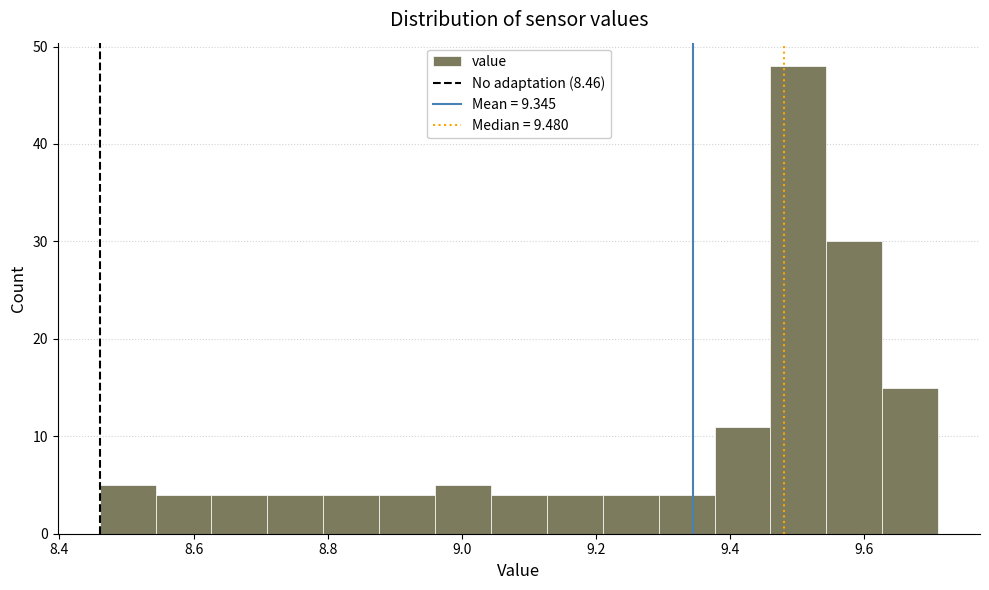

Reading left to right, list every bar in this chart as the range it spans on the x-axis followed by its height. Neither the bar edges nor the heights are printed on the chart, so give them approximately, as read against the axes.

8.46 to 8.54: 5
8.54 to 8.62: 4
8.62 to 8.72: 4
8.72 to 8.80: 4
8.80 to 8.88: 4
8.88 to 8.96: 4
8.96 to 9.04: 5
9.04 to 9.12: 4
9.12 to 9.22: 4
9.22 to 9.30: 4
9.30 to 9.38: 4
9.38 to 9.46: 11
9.46 to 9.54: 48
9.54 to 9.62: 30
9.62 to 9.72: 15